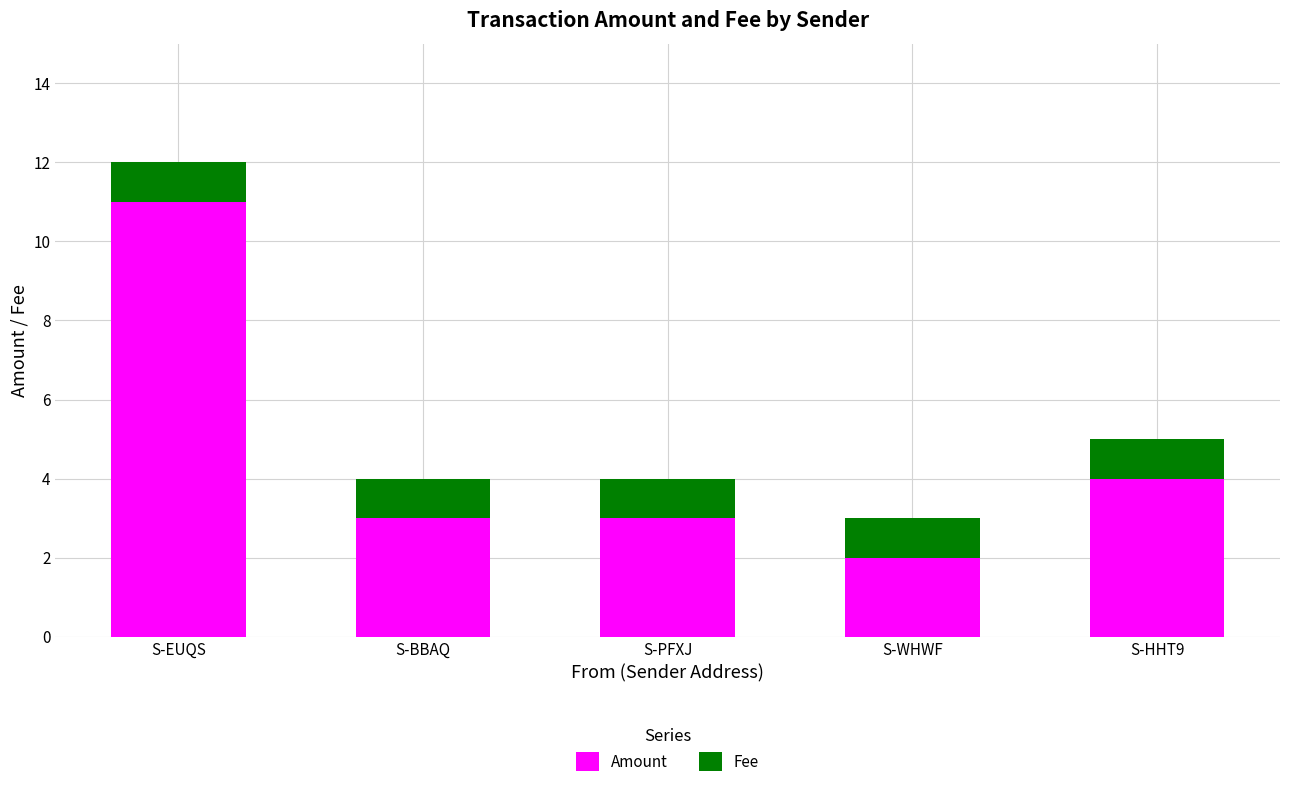

What is the difference between the maximum and second lowest values in the Amount series?

8